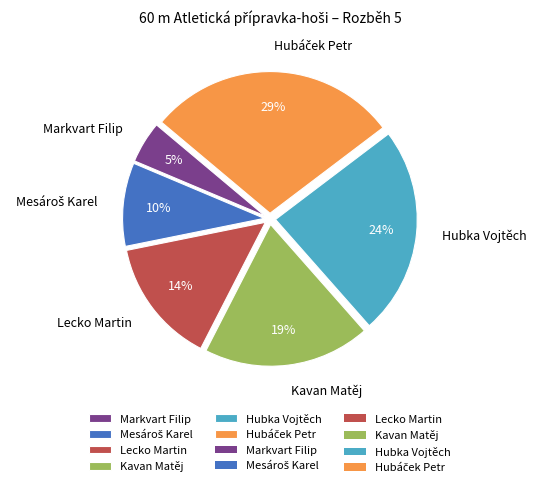

To the nearest percent, what is the difference between the largest and smallest slice percentages?

24%